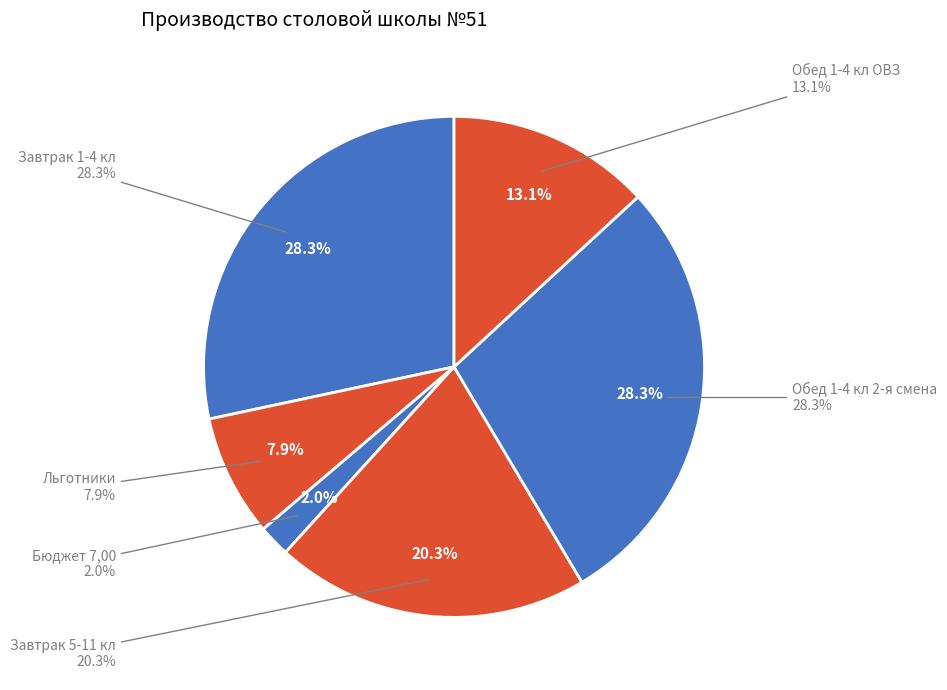

What is the largest slice in the pie chart?

Завтрак 1-4 кл